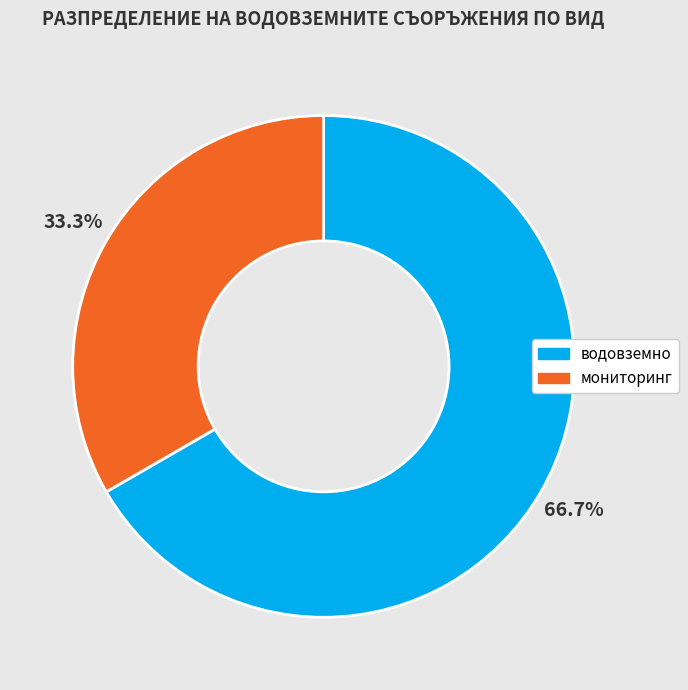

Is there a majority slice in this chart?

Yes